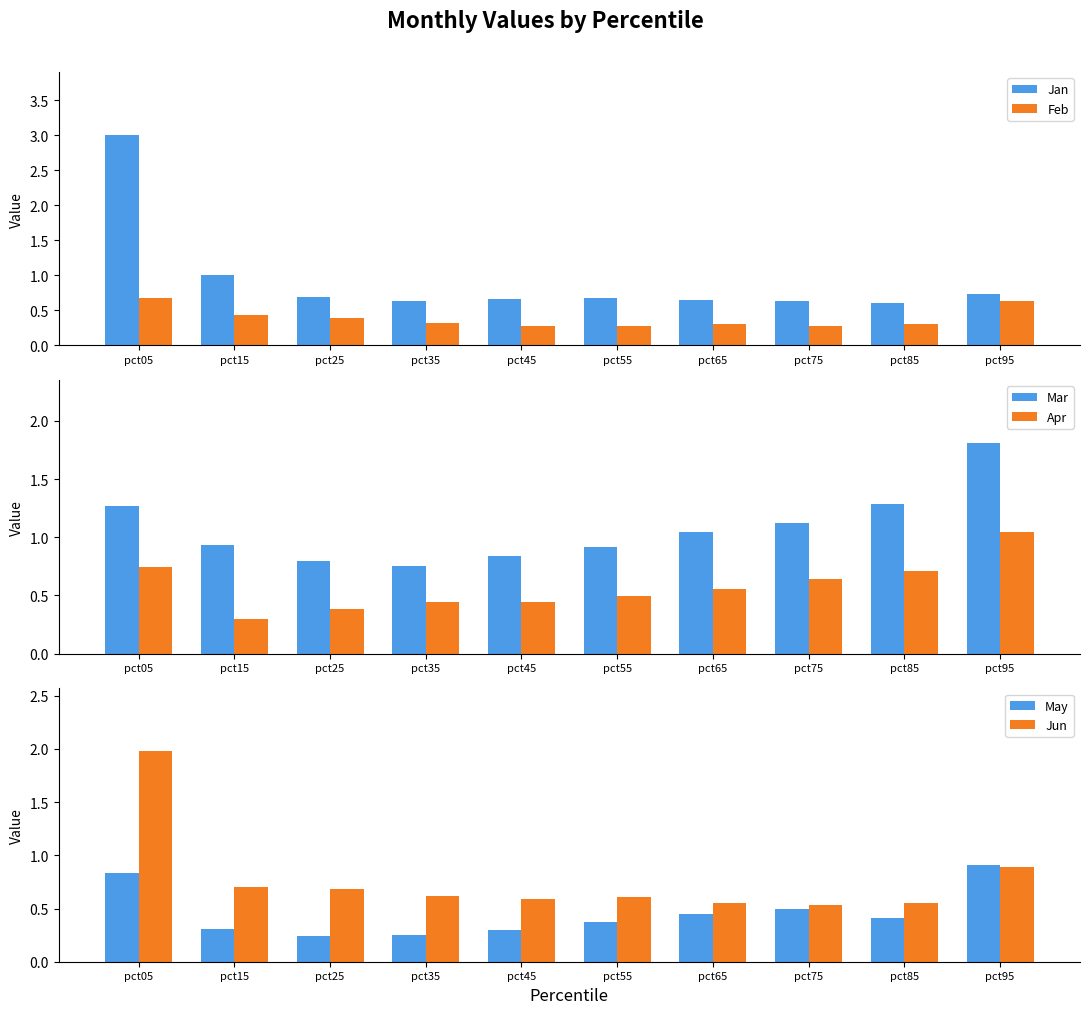

List the labels in order of Apr value, largest first.

pct95, pct05, pct85, pct75, pct65, pct55, pct35, pct45, pct25, pct15